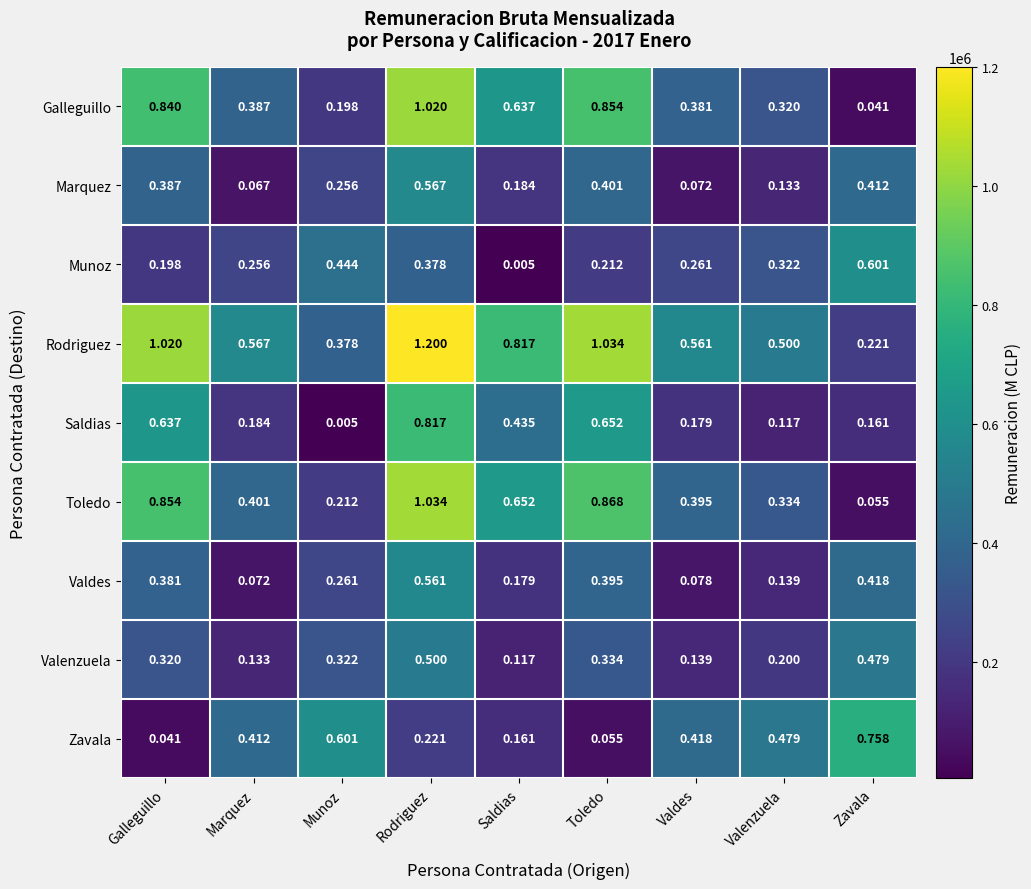

Is the value of Galleguillo at Valdes greater than the value of Toledo at Valdes?

No